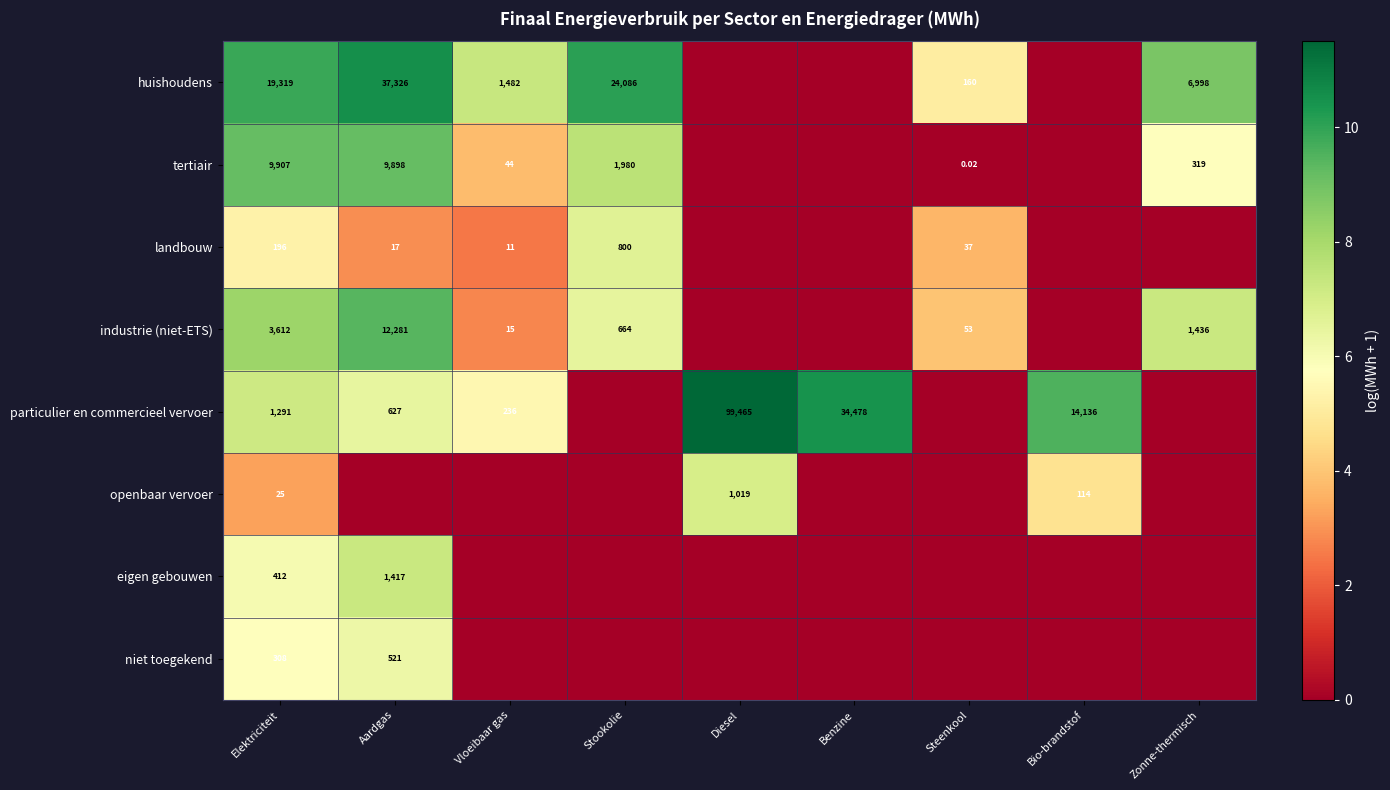

Which series has the widest spread of values?

particulier en commercieel vervoer